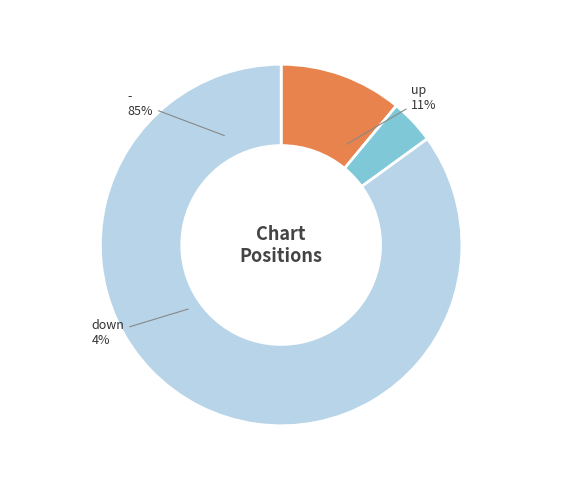

Do up and - together represent more than half of the pie?

Yes